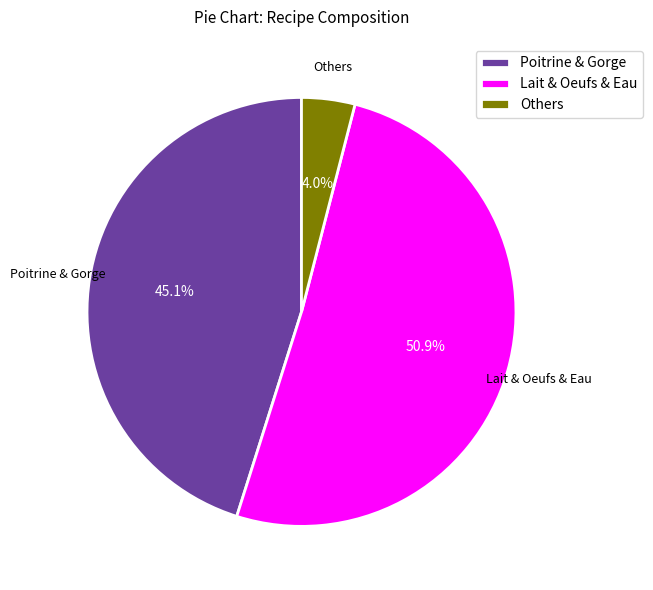

Which category has the smallest portion of the pie?

Others